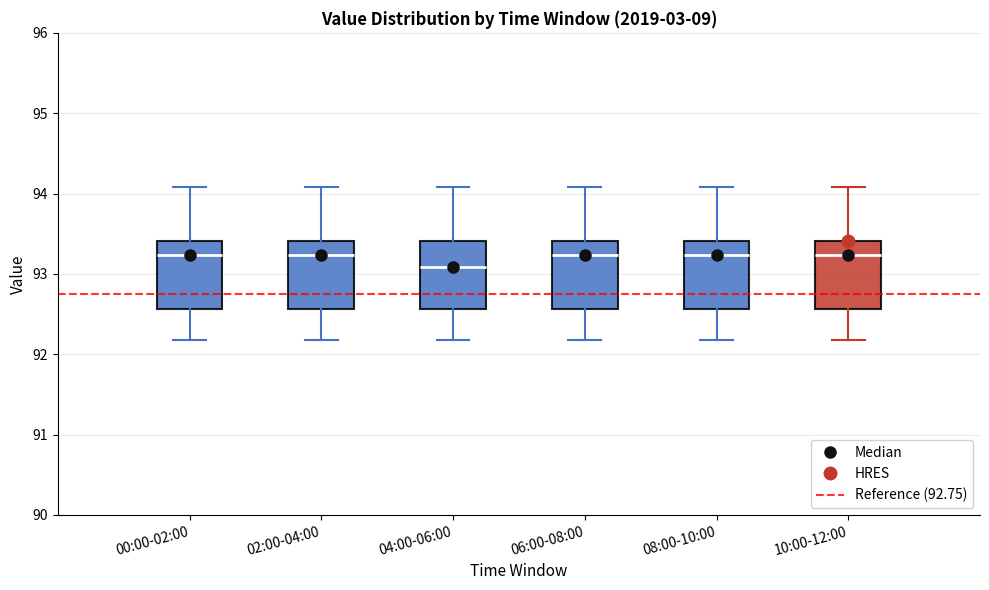

Reading left to right, read every box against the y-axis: the position of its median line, the range the box covers, and the ends of its whiskers. The values are not printed on the chart, so give them approximately, as read against the axis.

00:00-02:00: median 93.2, box 92.6 to 93.4, whiskers 92.2 to 94.1
02:00-04:00: median 93.2, box 92.6 to 93.4, whiskers 92.2 to 94.1
04:00-06:00: median 93.1, box 92.6 to 93.4, whiskers 92.2 to 94.1
06:00-08:00: median 93.2, box 92.6 to 93.4, whiskers 92.2 to 94.1
08:00-10:00: median 93.2, box 92.6 to 93.4, whiskers 92.2 to 94.1
10:00-12:00: median 93.2, box 92.6 to 93.4, whiskers 92.2 to 94.1